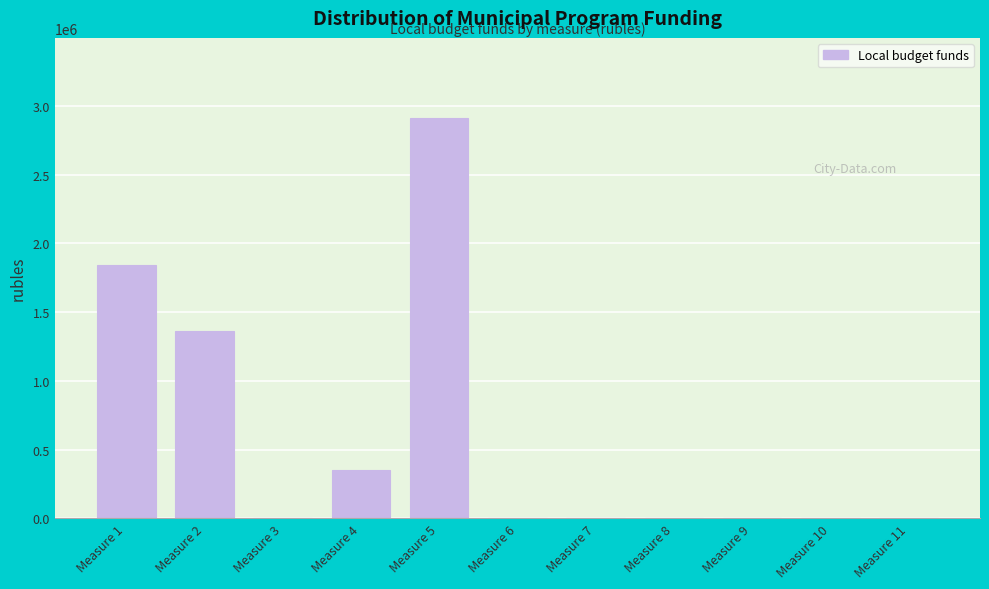

Between Measure 9 and Measure 4, which is larger?

Measure 4